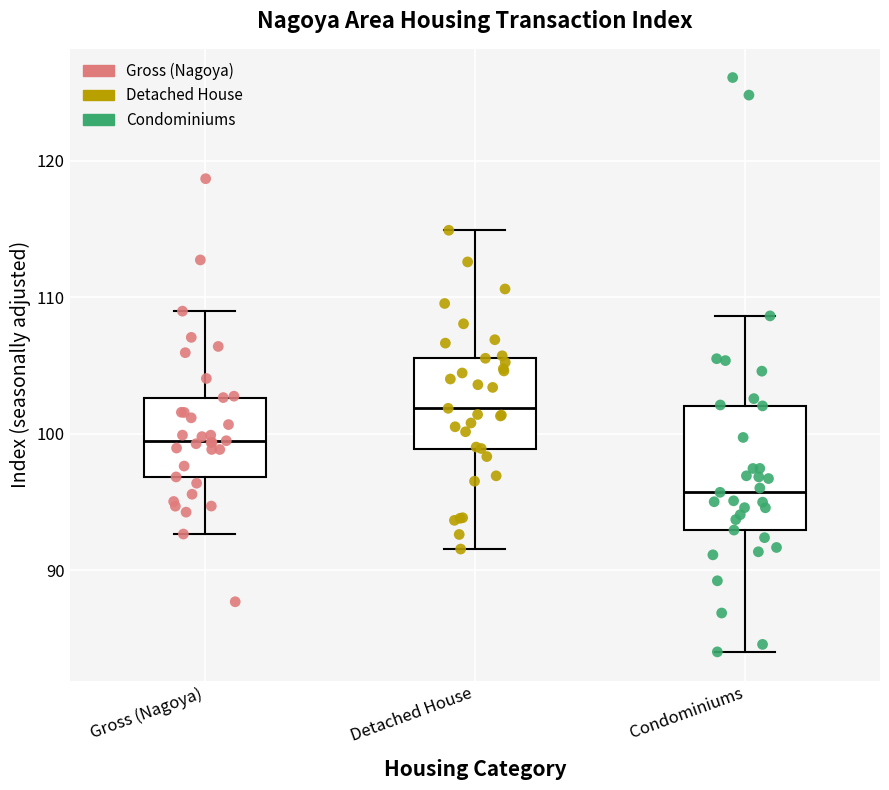

Where is the lower edge of the box for Gross (Nagoya) on the y-axis? The values are not printed on the chart, so give them approximately, as read against the axis.

97